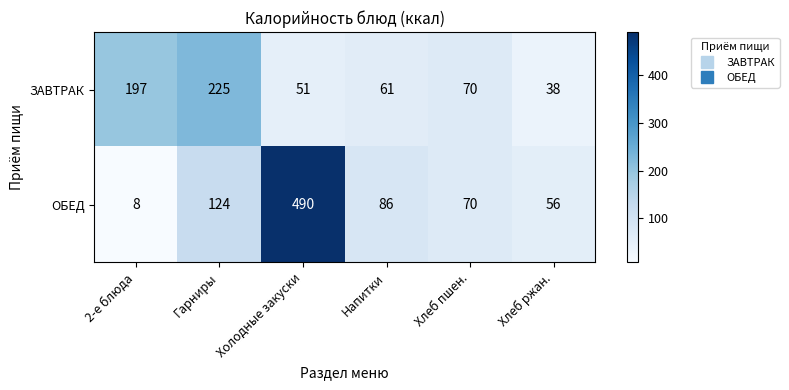

What is the difference between the ЗАВТРАК values at Напитки and Хлеб пшен.?

9